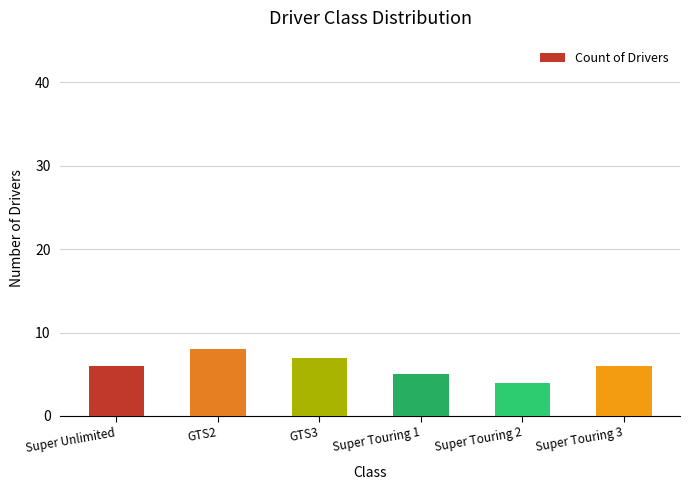

True or false: the data shows 14 at GTS2.

False